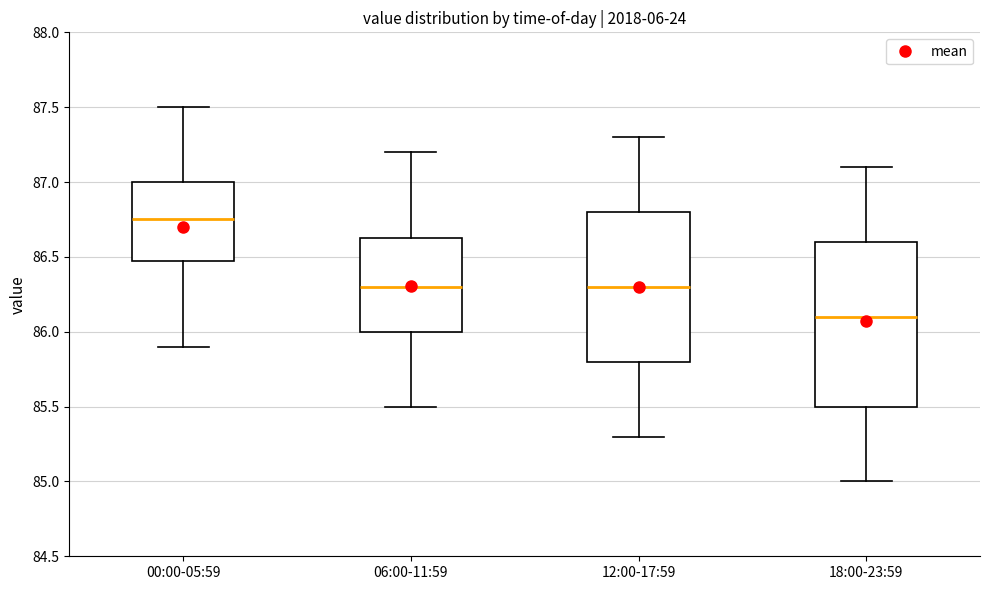

Reading left to right, read every box against the y-axis: the position of its median line, the range the box covers, and the ends of its whiskers. The values are not printed on the chart, so give them approximately, as read against the axis.

00:00-05:59: median 86.75, box 86.50 to 87.00, whiskers 85.90 to 87.50
06:00-11:59: median 86.30, box 86.00 to 86.65, whiskers 85.50 to 87.20
12:00-17:59: median 86.30, box 85.80 to 86.80, whiskers 85.30 to 87.30
18:00-23:59: median 86.10, box 85.50 to 86.60, whiskers 85.00 to 87.10